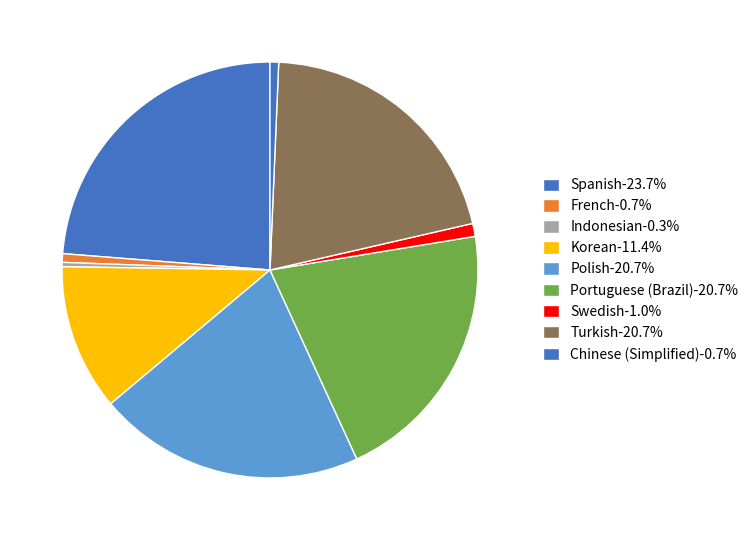

How many segments does this pie chart have?

9